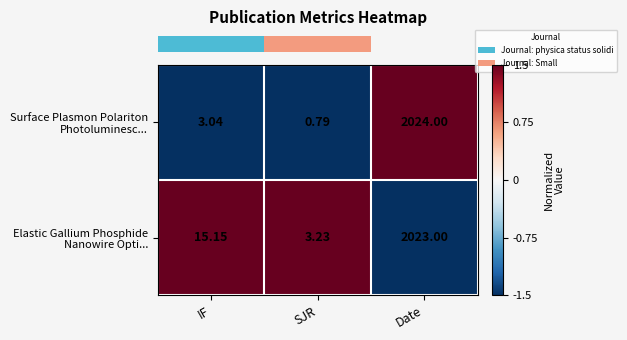

At which category is the sum across all series the highest?

Date